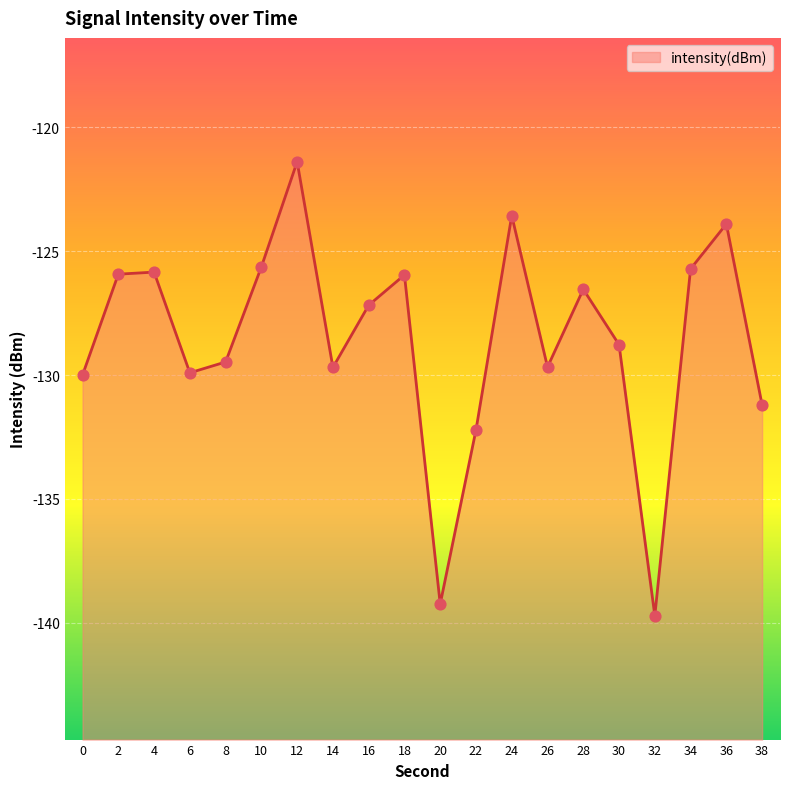

Between 34 and 30, which is larger?

34